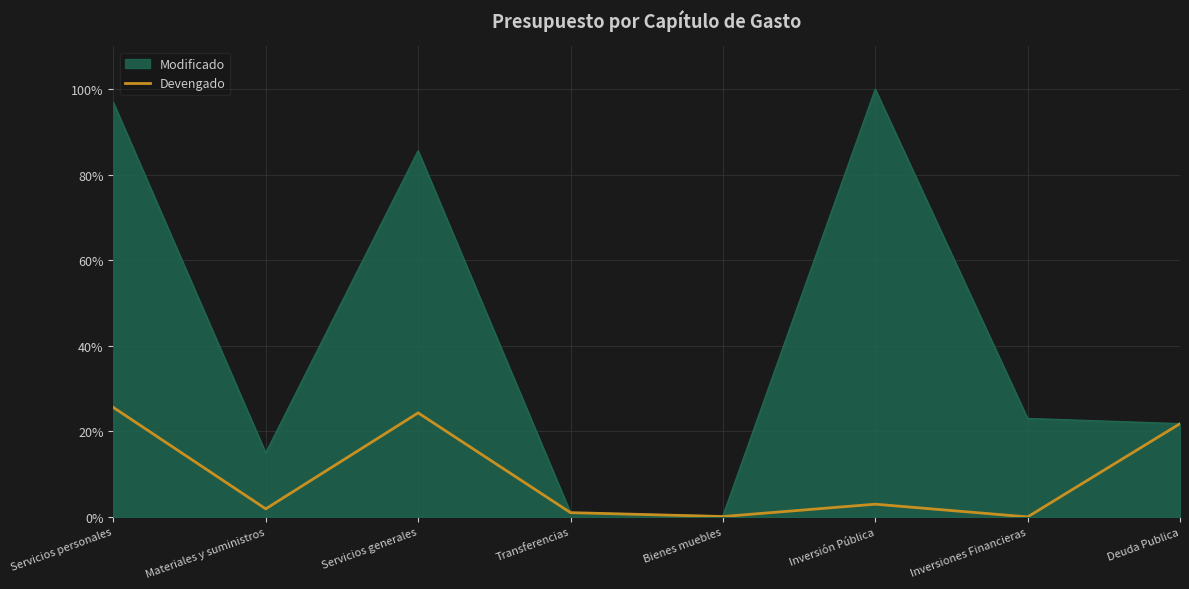

The value of Devengado at Servicios personales is 5.6. True or false?

False